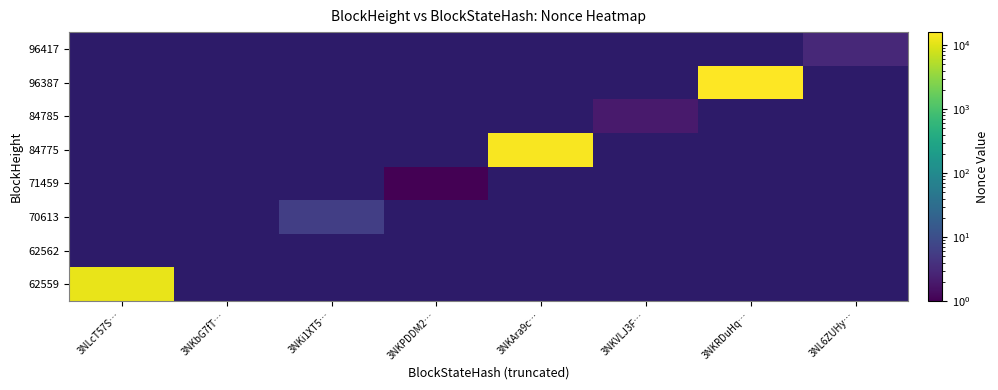

List the labels in order of 62559 value, smallest first.

3NLcT57S…, 3NKbG7fT…, 3NKi1XT5…, 3NKPDDM2…, 3NKAra9c…, 3NKVLJ3F…, 3NKRDuHq…, 3NL6ZUHy…